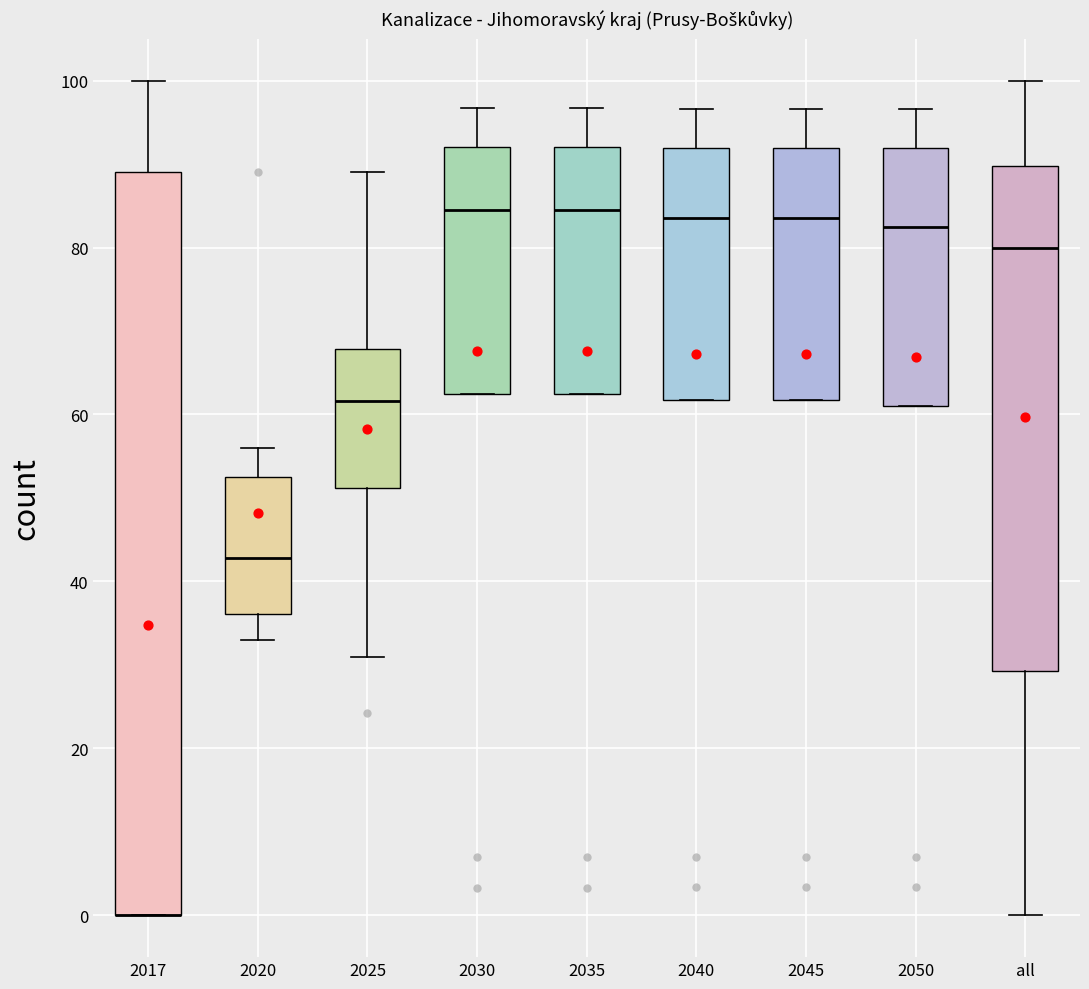

Reading left to right, read every box against the y-axis: the position of its median line, the range the box covers, and the ends of its whiskers. The values are not printed on the chart, so give them approximately, as read against the axis.

2017: median 0 (drawn on the box's lower edge), box 0 to 90, whiskers 0 to 100
2020: median 42, box 36 to 52, whiskers 34 to 56
2025: median 62, box 52 to 68, whiskers 32 to 90
2030: median 84, box 62 to 92, whiskers 62 to 96
2035: median 84, box 62 to 92, whiskers 62 to 96
2040: median 84, box 62 to 92, whiskers 62 to 96
2045: median 84, box 62 to 92, whiskers 62 to 96
2050: median 82, box 62 to 92, whiskers 62 to 96
all: median 80, box 30 to 90, whiskers 0 to 100